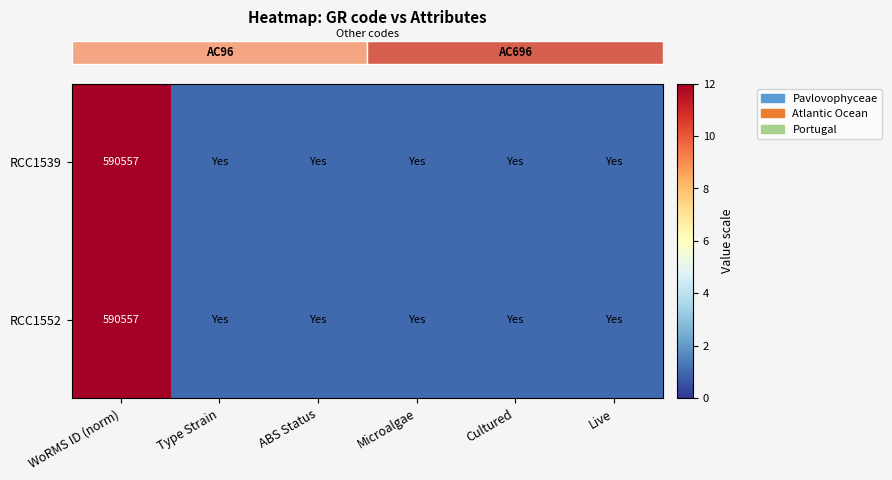

Which series has the largest total across all categories?

row_0